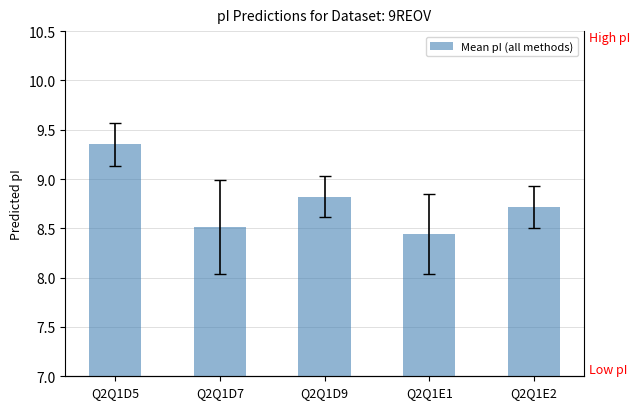

What is the ratio of the value at Q2Q1D9 to the value at Q2Q1E2?

1.0